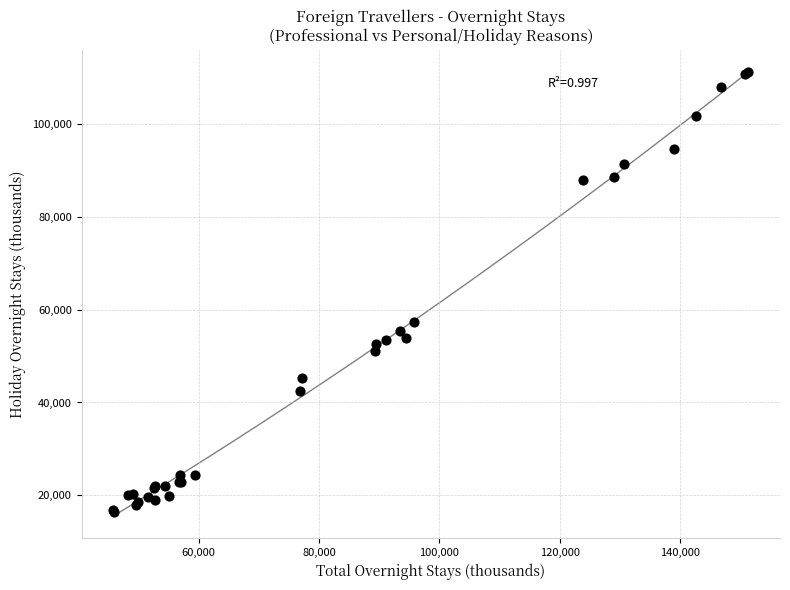

What Y value in the scatter plot is closest to 63784?

57423.4